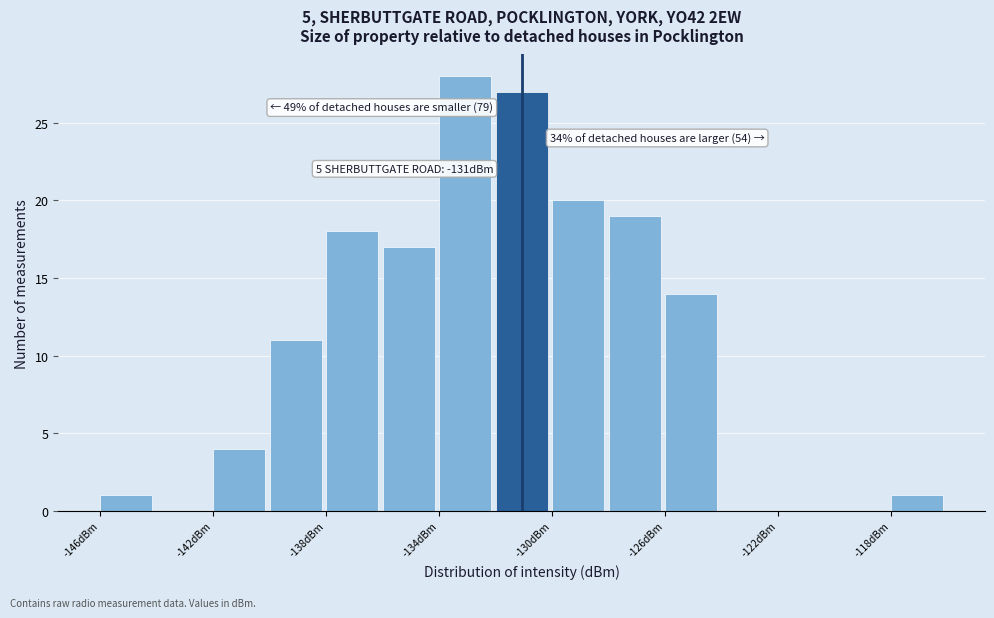

Over which range of the x-axis is the bar tallest?

-134 to -132